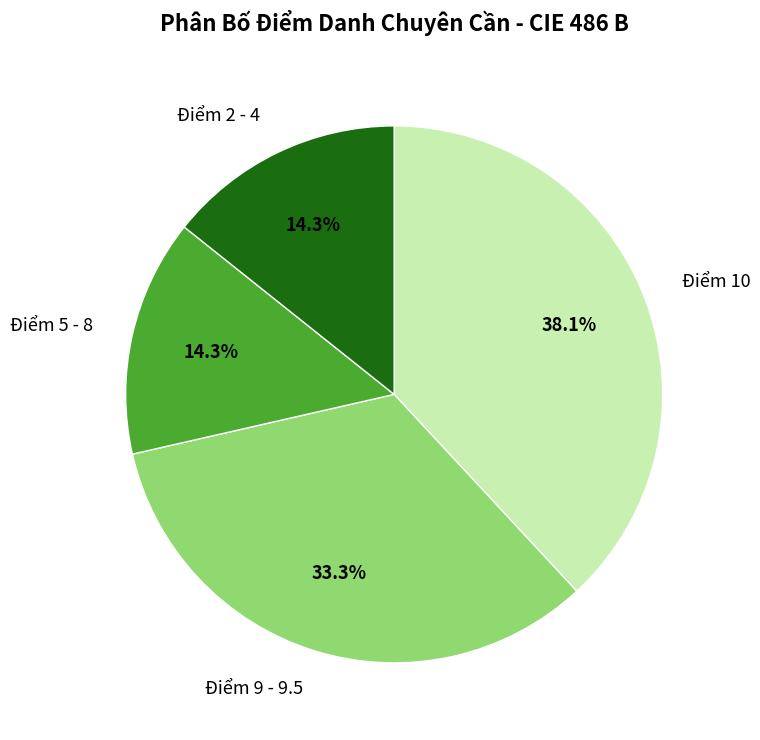

To the nearest percent, what is the difference between the largest and smallest slice percentages?

24%